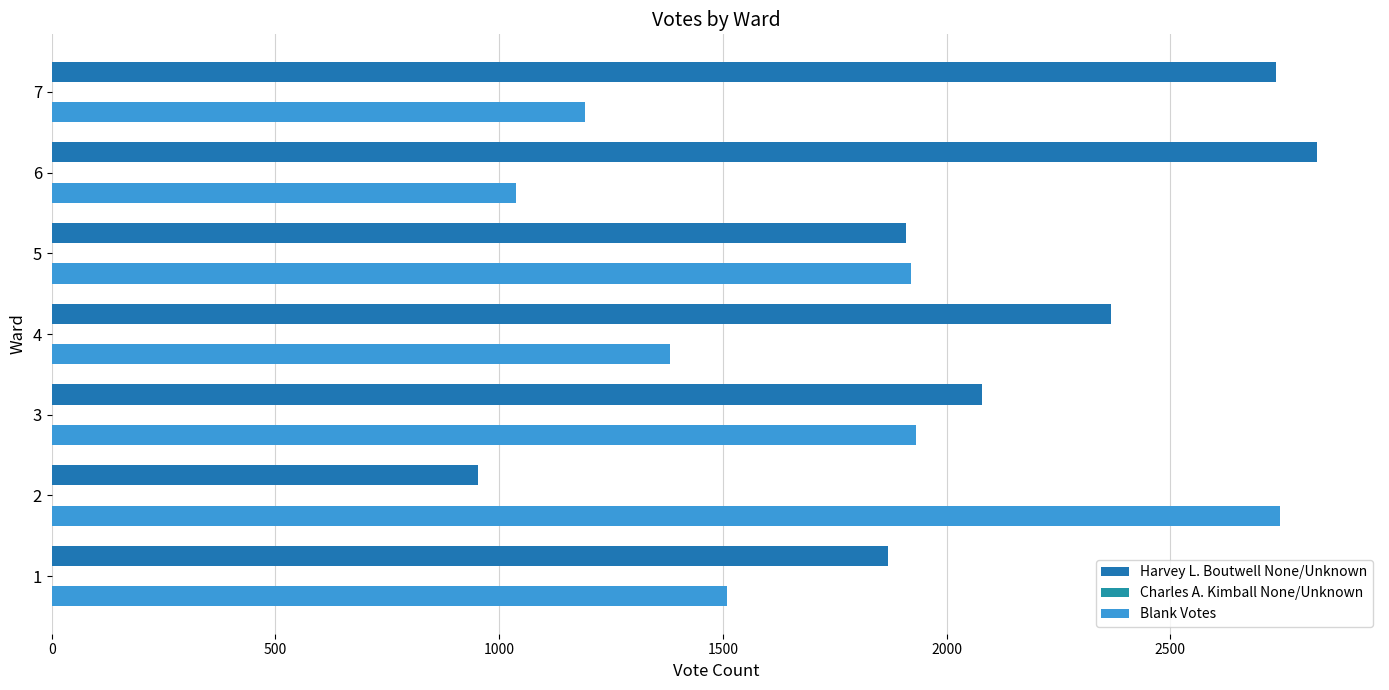

How many categories are shown in the chart?

7